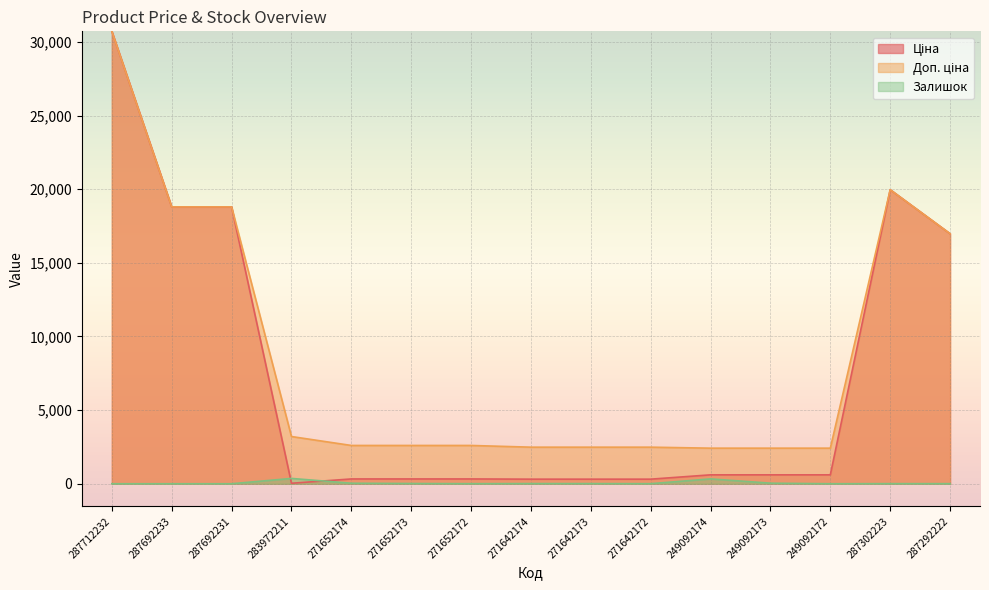

Reading left to right, transcribe all the data shown in this chart.

Ціна: 30717.1	18796.8	18796.8	32.0	324.8	324.8	324.8	310.3	310.3	310.3	603.7	603.7	603.7	19964.2	16976.3
Доп. ціна: 30717.1	18796.8	18796.8	3205.0	2598.3	2598.3	2598.3	2482.4	2482.4	2482.4	2414.8	2414.8	2414.8	19964.2	16976.3
Залишок: 0.0	0.0	0.0	360.0	34.0	15.0	4.0	11.0	10.0	4.0	328.0	38.0	0.0	7.0	5.0